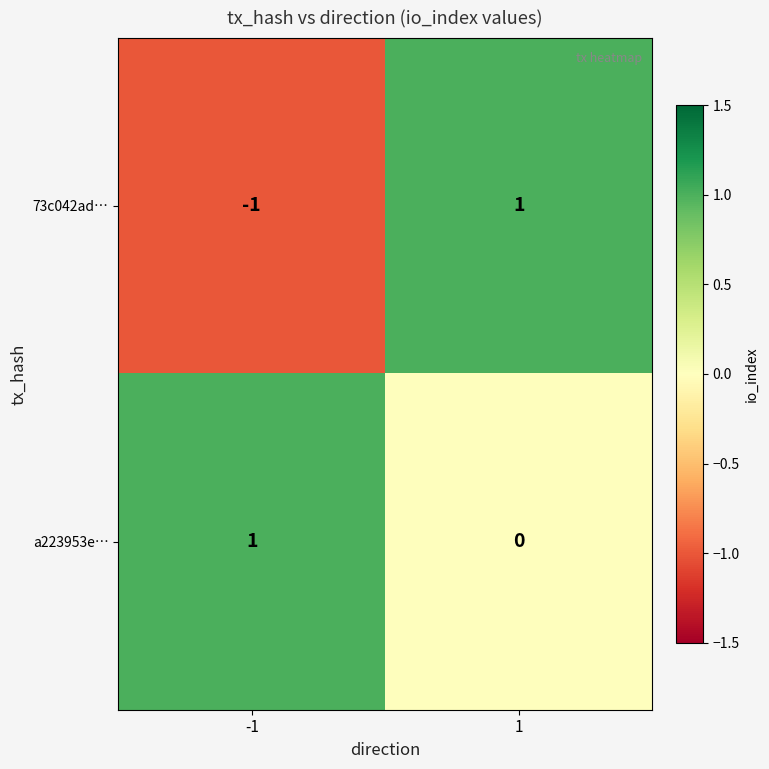

Is it true that a223953e… equals 0 at 1?

True